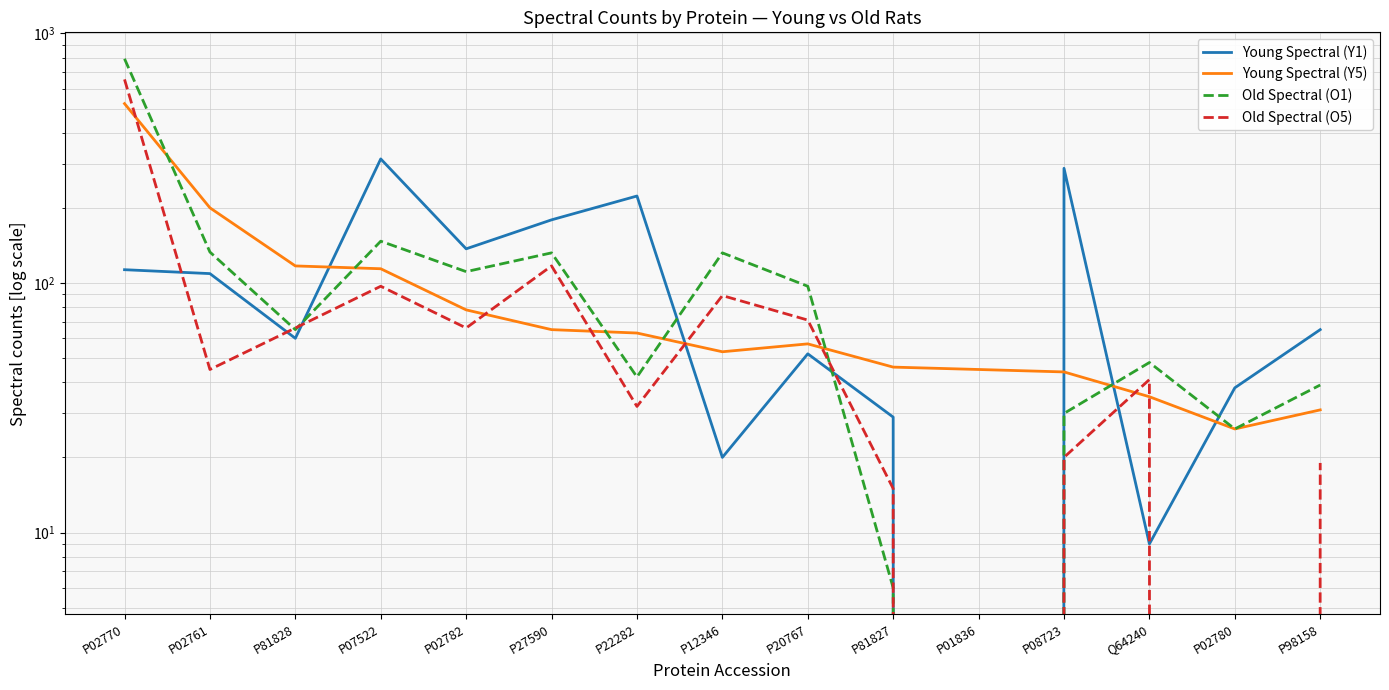

True or false: Old Spectral (O5) has a value of 0 at P02780.

True